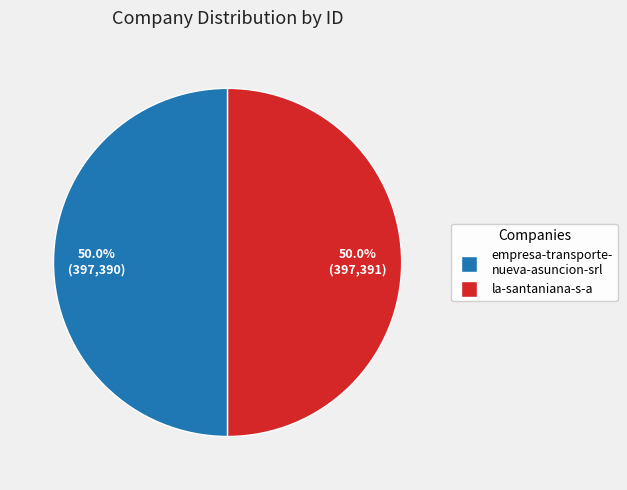

Count the number of slices in the pie.

2